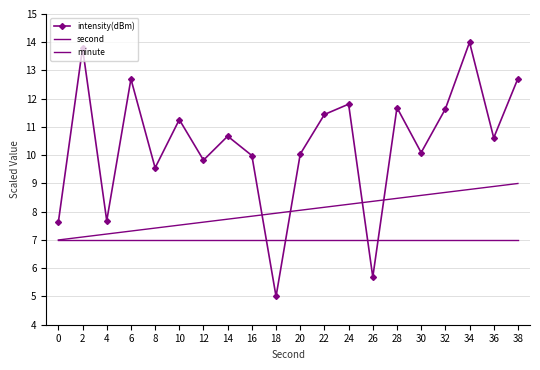

At which label does intensity(dBm) reach its minimum?

18